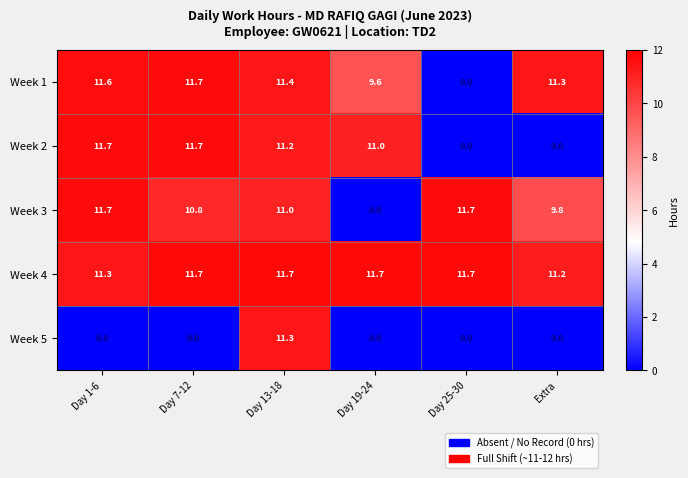

The Week 5 series shows 0.0 at Extra. True or false?

True